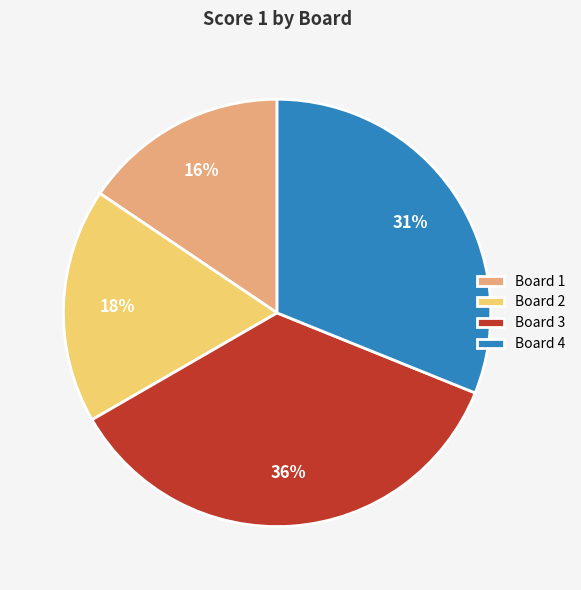

Does Board 2 represent more than half of the total?

No